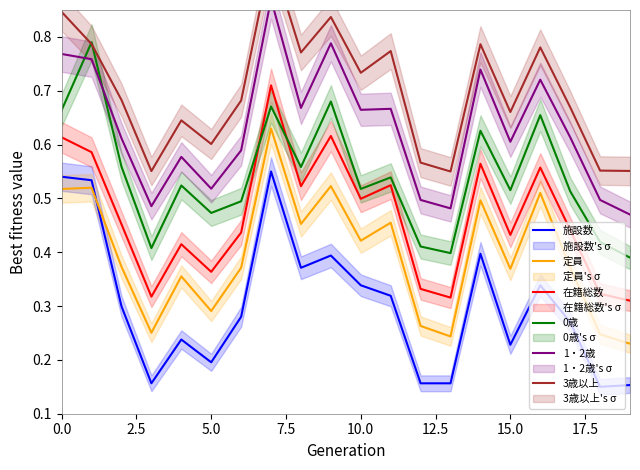

What are all the series names shown in the legend?

施設数, 定員, 在籍総数, 0歳, 1・2歳, 3歳以上